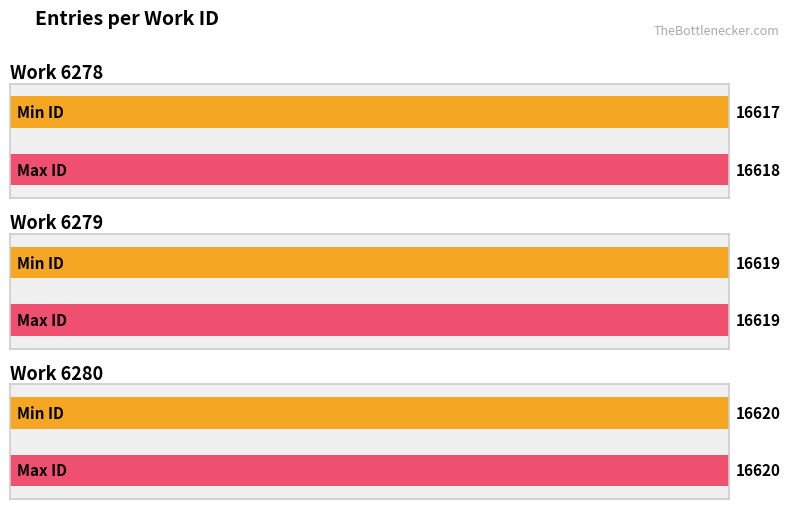

Is it true that the value at 6278 is 23269?

False